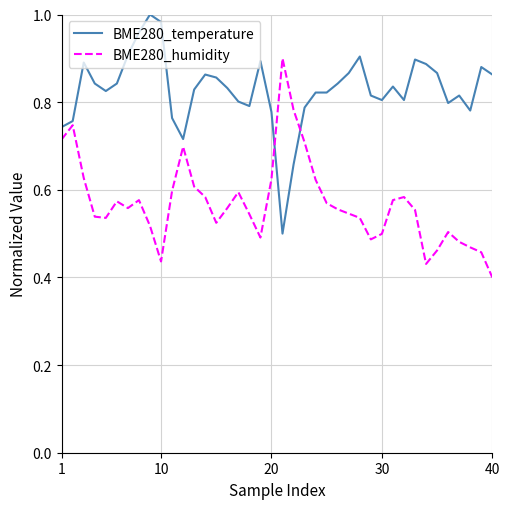

Rank the series by their average value, from lowest to highest.

BME280_humidity, BME280_temperature